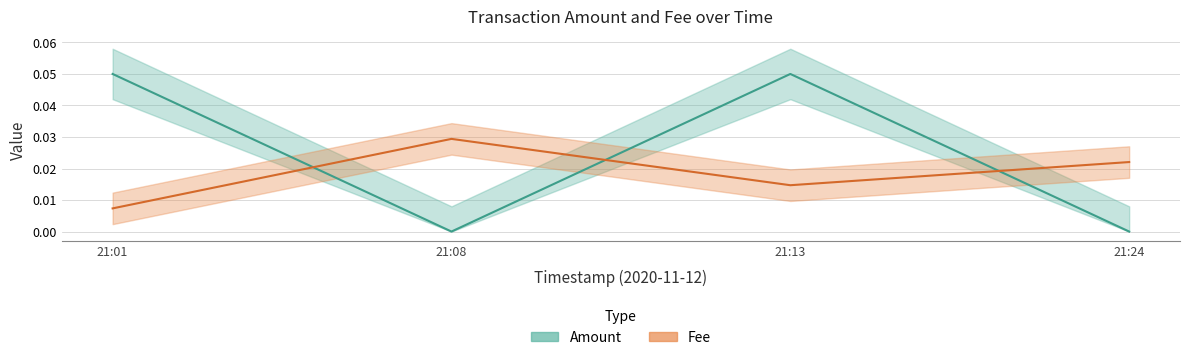

What is the label of the 4th point from the right?

2020-11-12 21:01:20